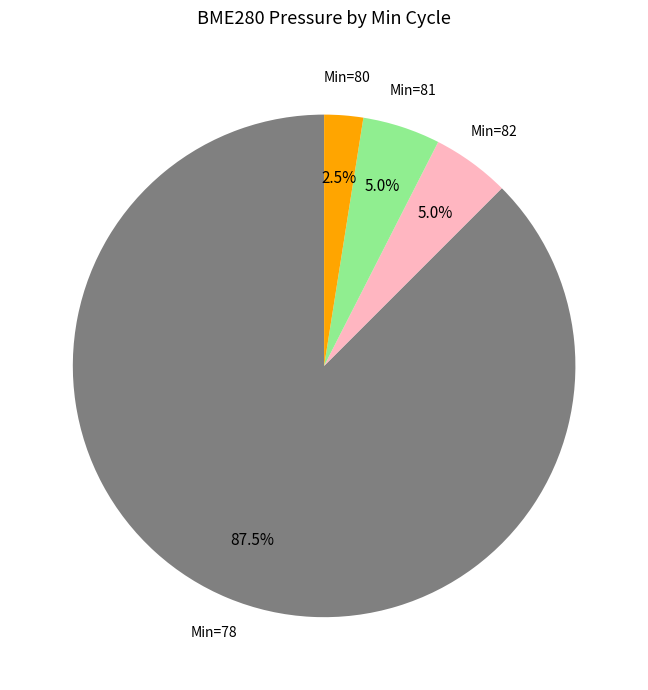

How many slices are in this pie chart?

4